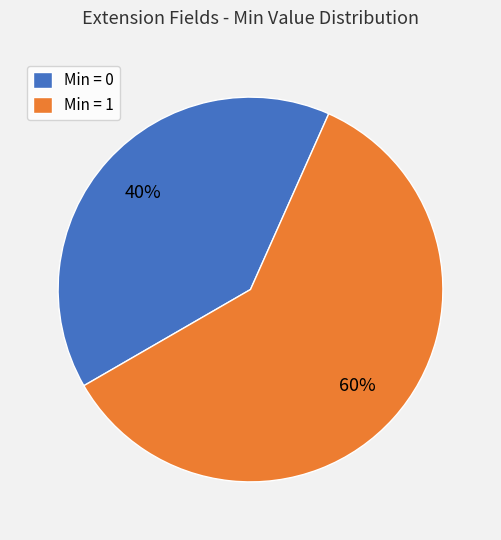

Which slice represents more than half of the pie?

Min = 1